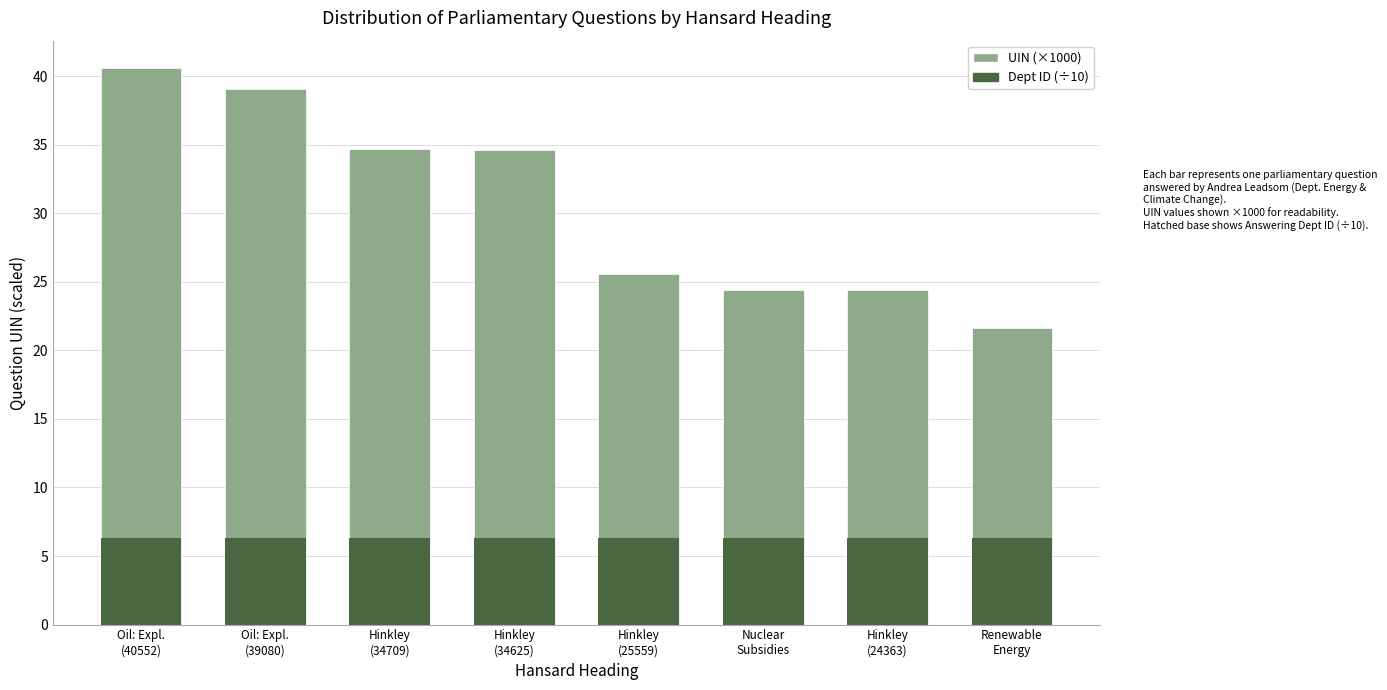

Reading left to right, list all the values displayed in this chart.

UIN (×1000): Oil: Expl.
(40552)=40.6	Oil: Expl.
(39080)=39.1	Hinkley
(34709)=34.7	Hinkley
(34625)=34.6	Hinkley
(25559)=25.6	Nuclear
Subsidies=24.4	Hinkley
(24363)=24.4	Renewable
Energy=21.6
Dept ID (÷10): Oil: Expl.
(40552)=6.3	Oil: Expl.
(39080)=6.3	Hinkley
(34709)=6.3	Hinkley
(34625)=6.3	Hinkley
(25559)=6.3	Nuclear
Subsidies=6.3	Hinkley
(24363)=6.3	Renewable
Energy=6.3